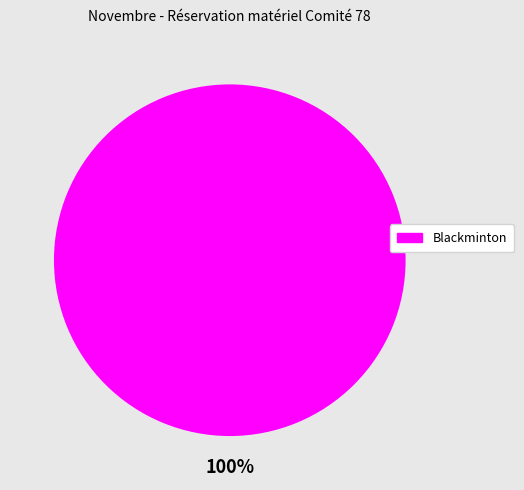

Is there a majority slice in this chart?

Yes